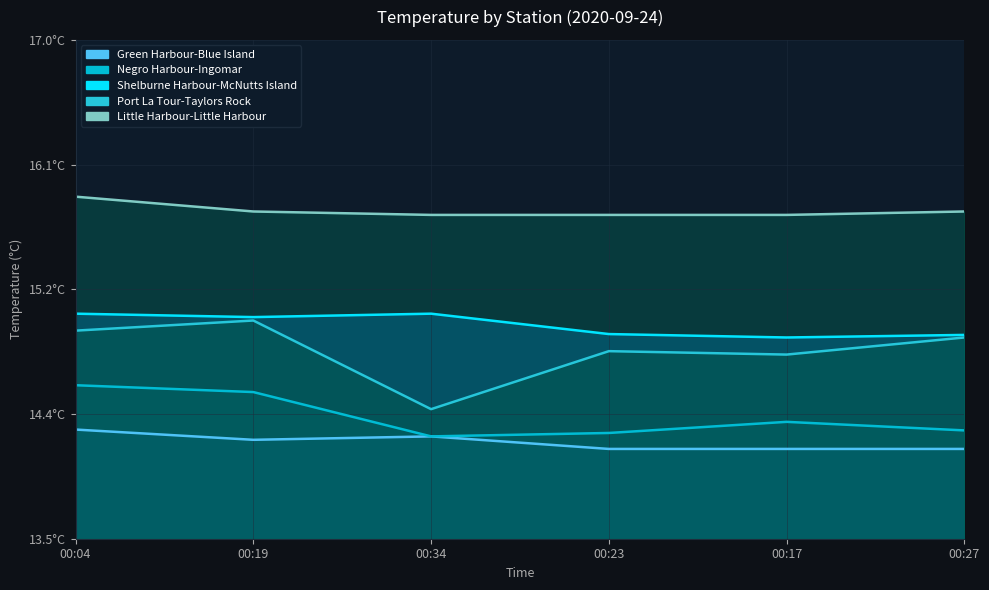

At which label is Negro Harbour-Ingomar closest to 14?

00:34